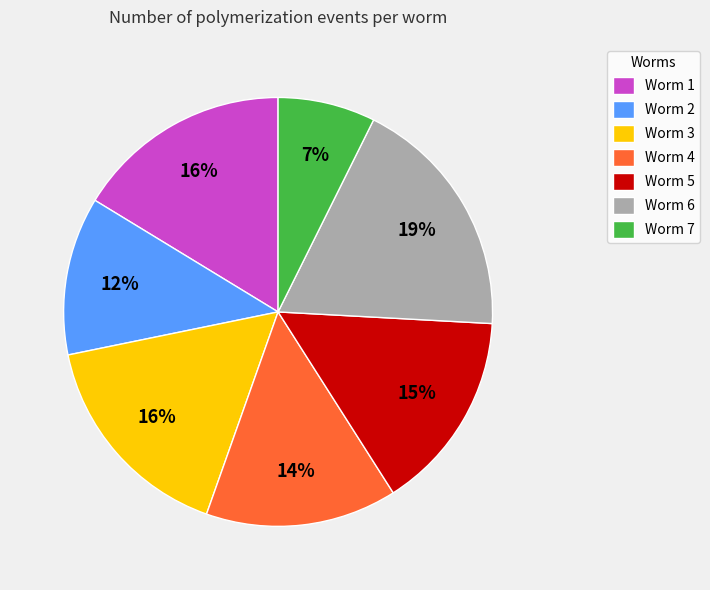

Combined, do Worm 7 and Worm 3 account for over 50%?

No